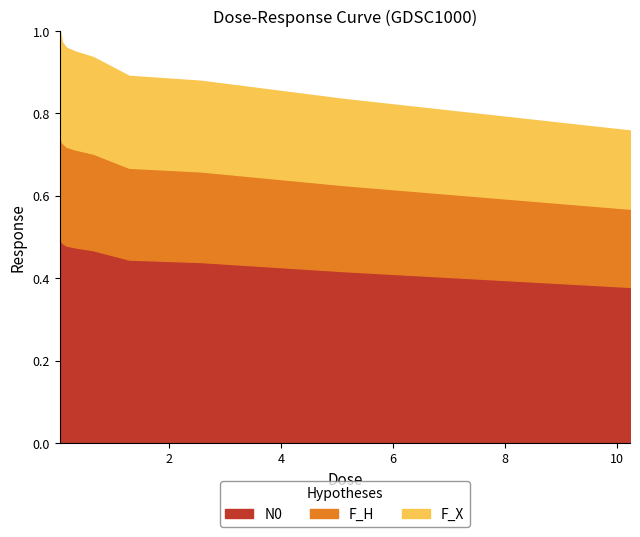

At which label is the value closest to 0?

10.24